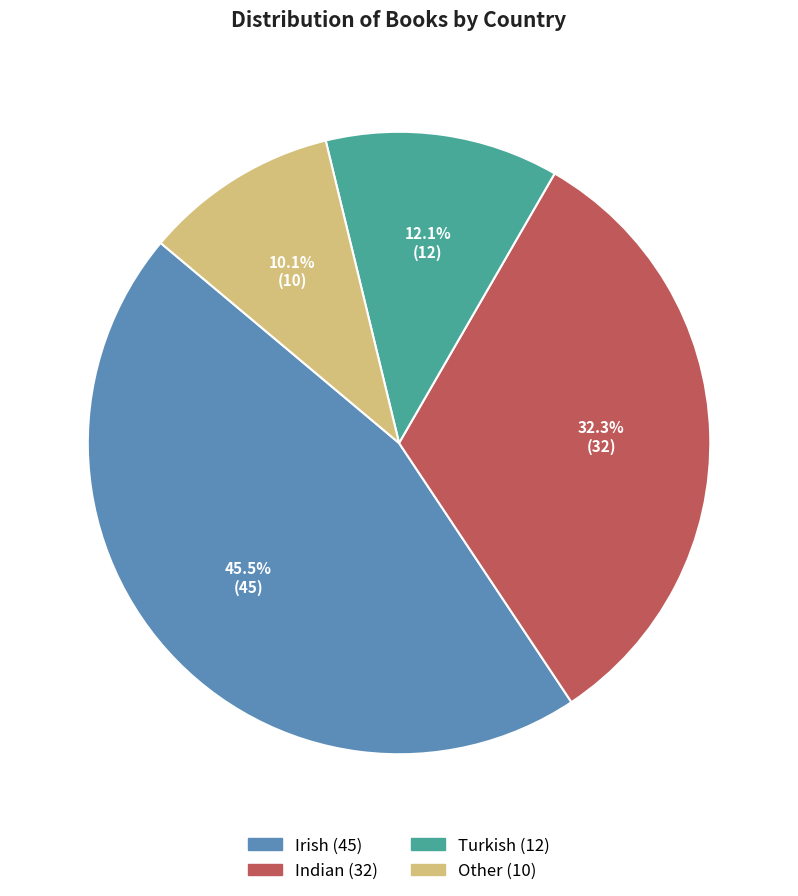

Which category has the biggest portion of the pie?

Irish